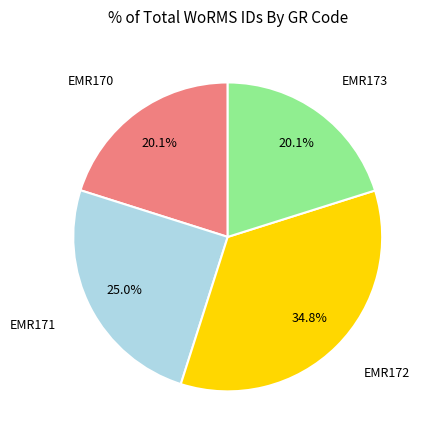

Does any single category account for the majority?

No